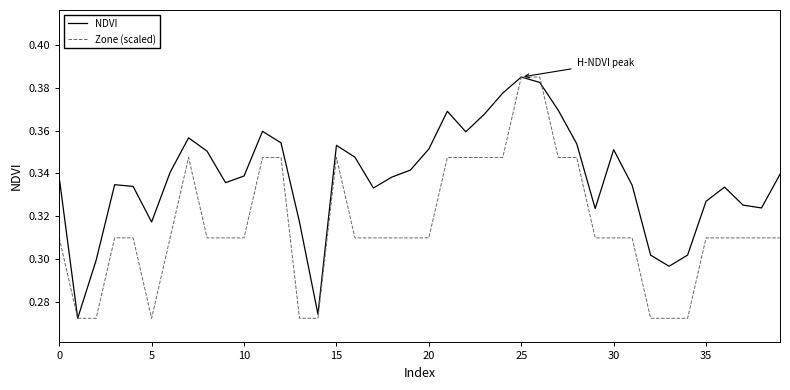

Rank the series by their average value, from lowest to highest.

Zone (scaled), NDVI